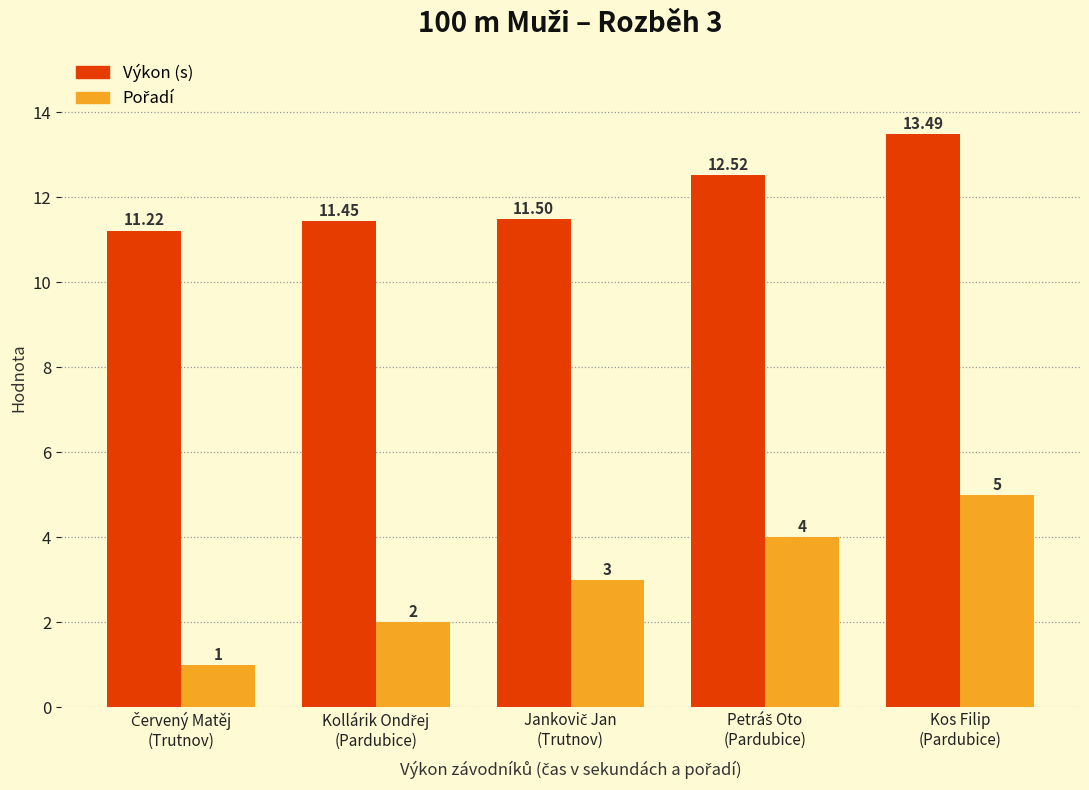

At how many categories does at least one series exceed 8?

5